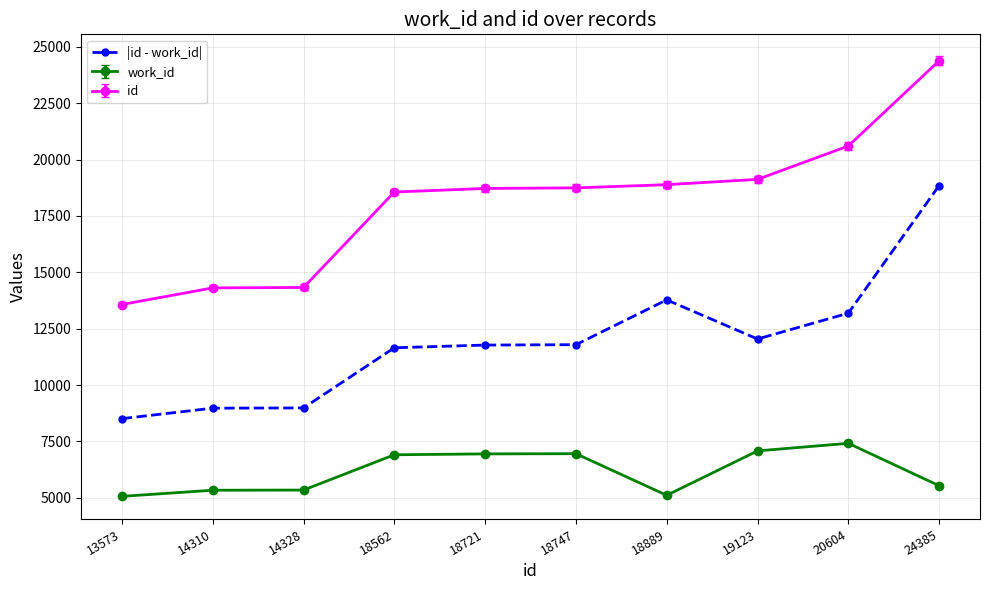

The |id - work_id| series shows 5788 at 18721. True or false?

False